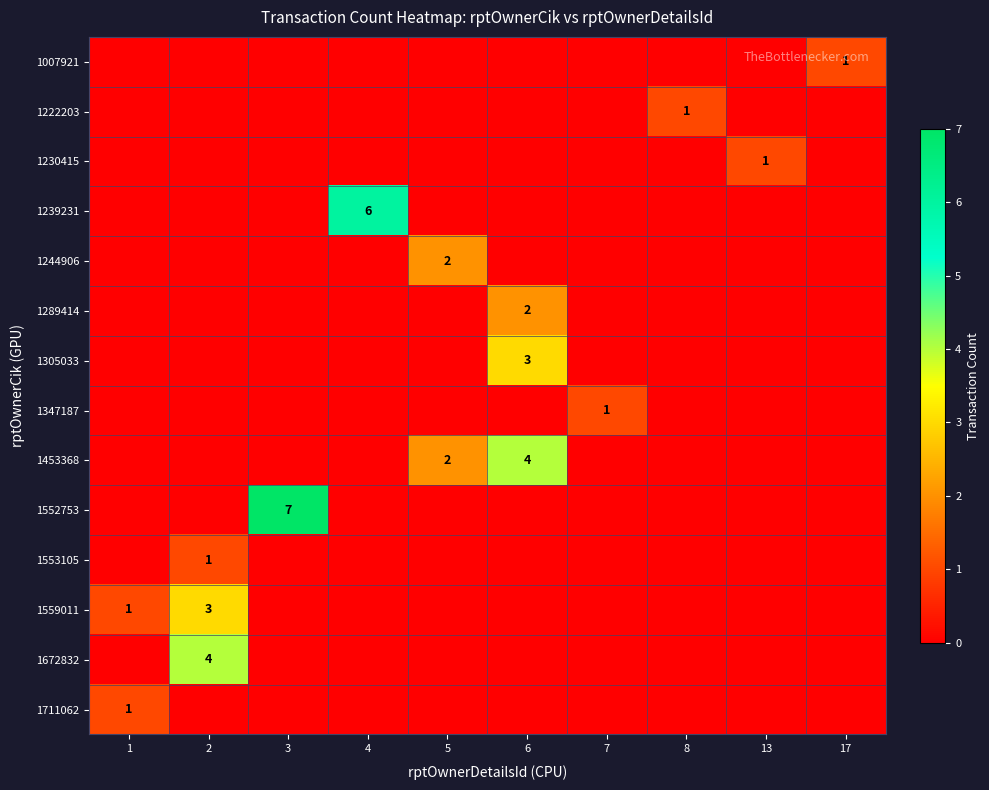

List the labels in order of 1347187 value, smallest first.

1, 2, 3, 4, 5, 6, 8, 13, 17, 7